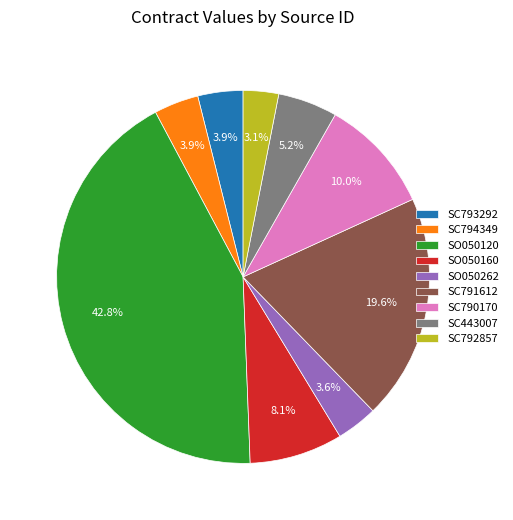

The SC792857 slice represents 3% of the pie. True or false?

True